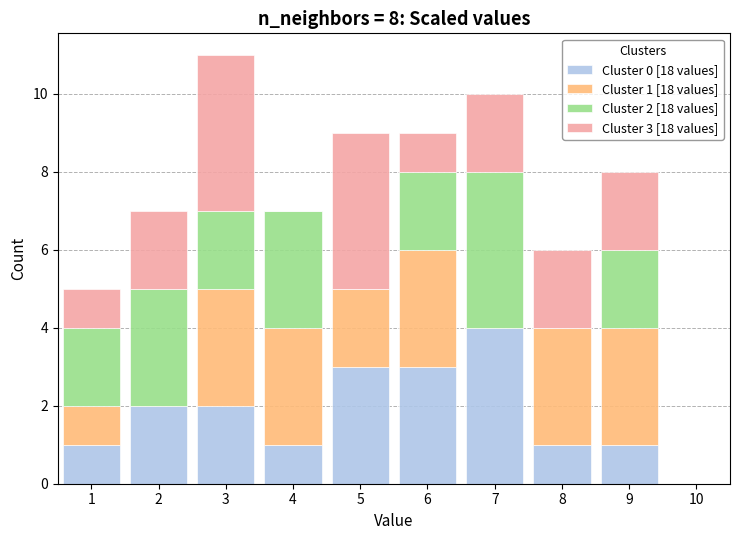

Which range on the x-axis has the tallest stacked bar (by total height)?

2.5 to 3.5